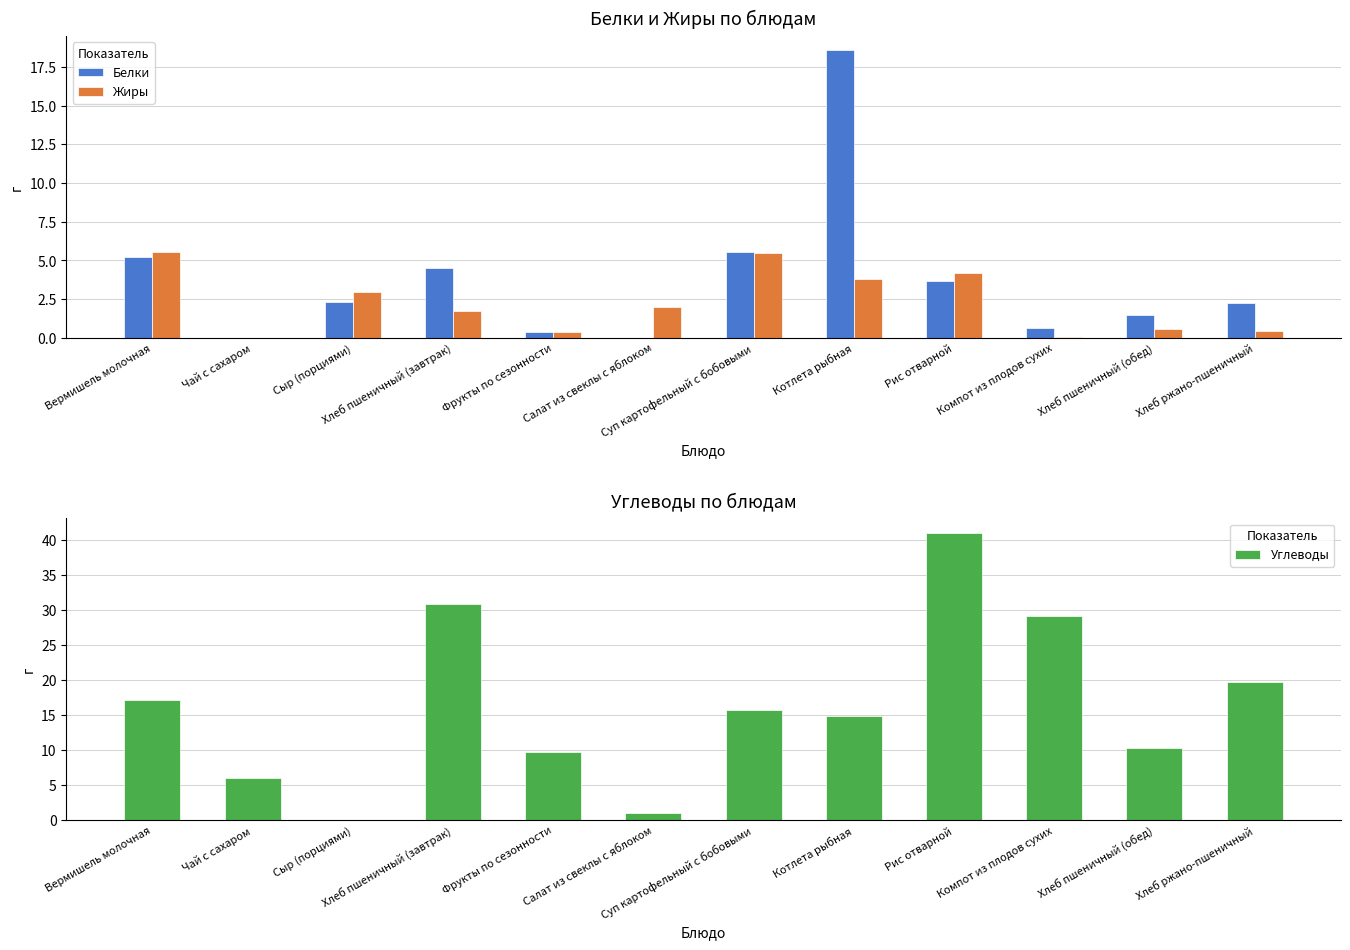

What is the label of the 12th bar from the left?

Хлеб ржано-пшеничный